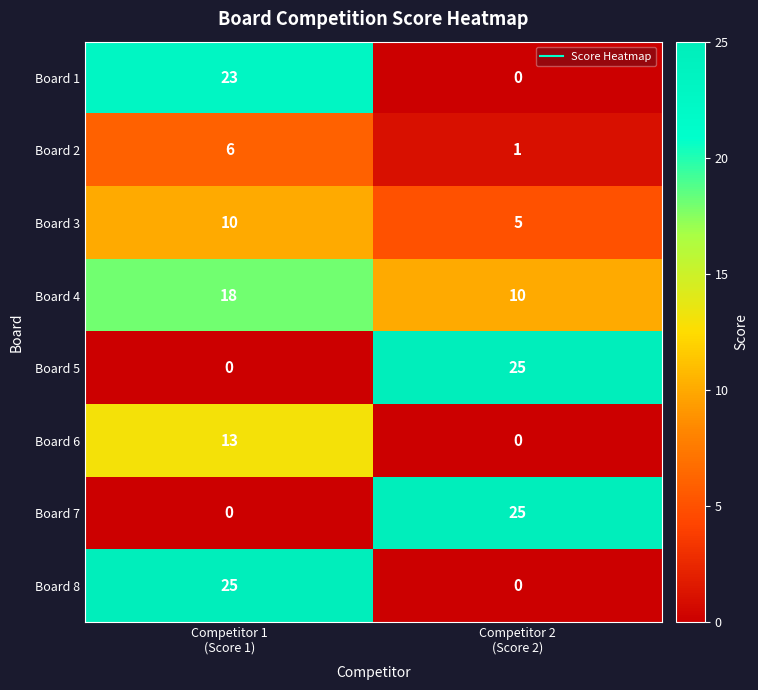

How many values in the Board 7 series are below 25?

1